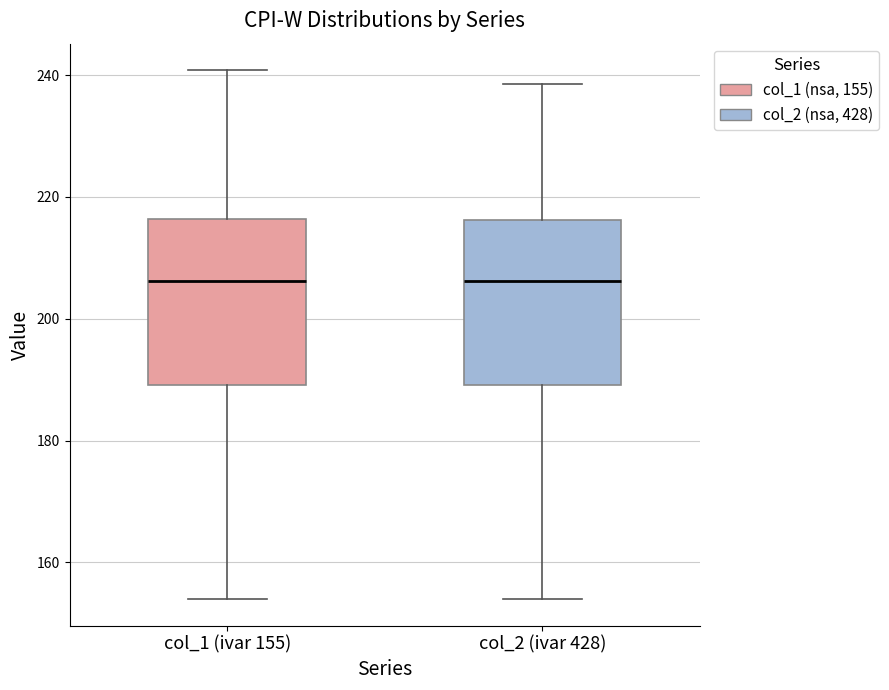

Reading left to right, transcribe this box plot: for each box, give where its median line is, the range the box spans, and where its two whiskers end, as read against the y-axis. The values are not printed on the chart, so give them approximately, as read against the axis.

col_1 (ivar 155): median 206, box 190 to 216, whiskers 154 to 240
col_2 (ivar 428): median 206, box 190 to 216, whiskers 154 to 238